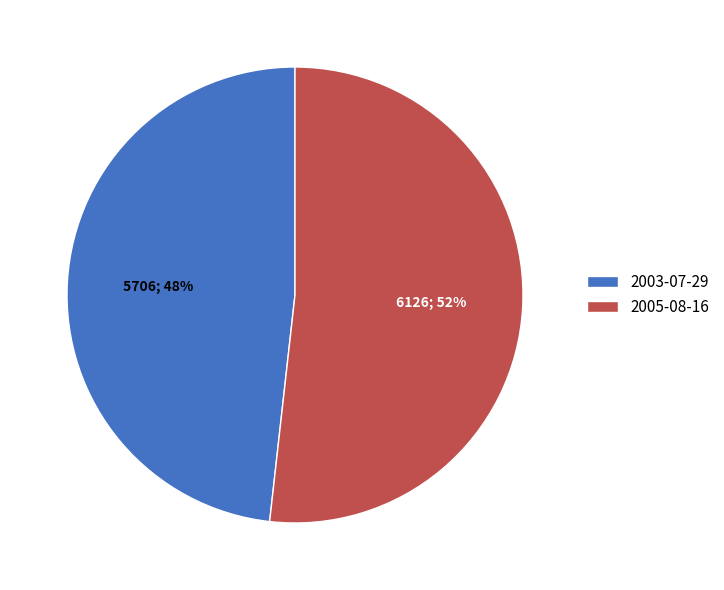

Is the sum of 2003-07-29 and 2005-08-16 greater than half?

Yes